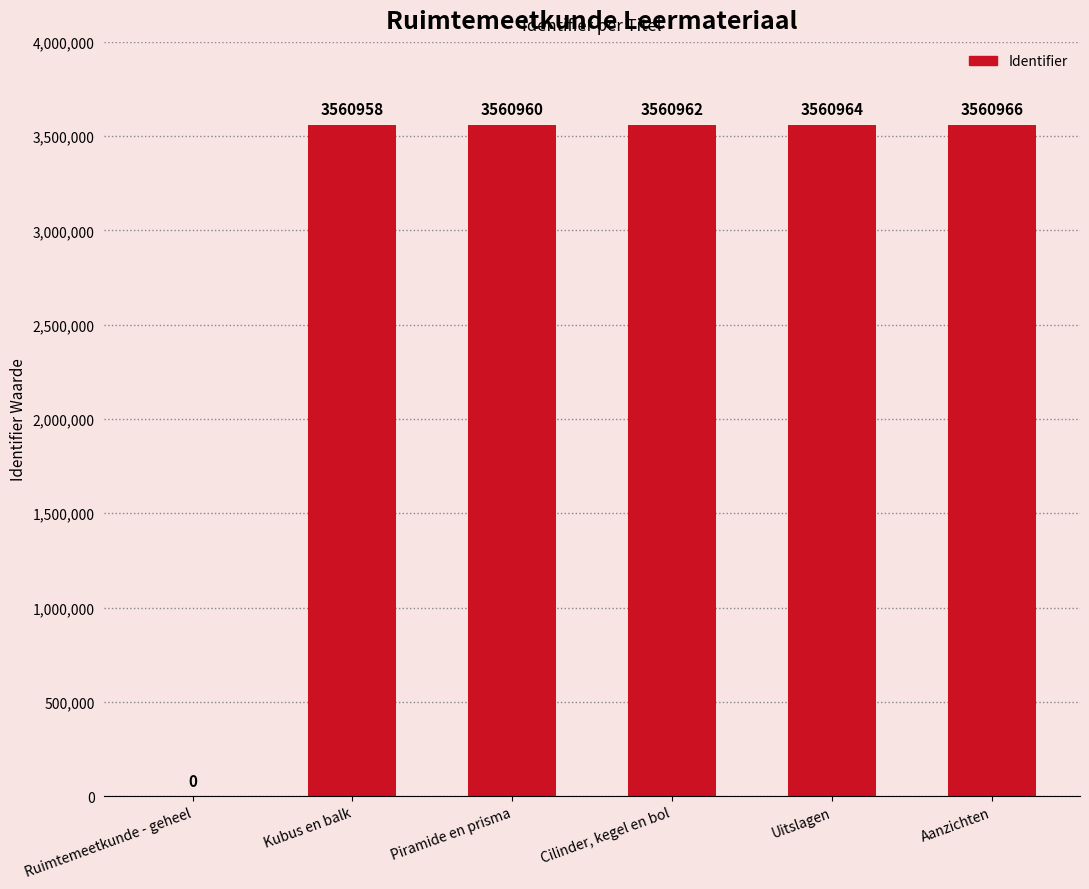

At which label is the value closest to 1780483?

Kubus en balk